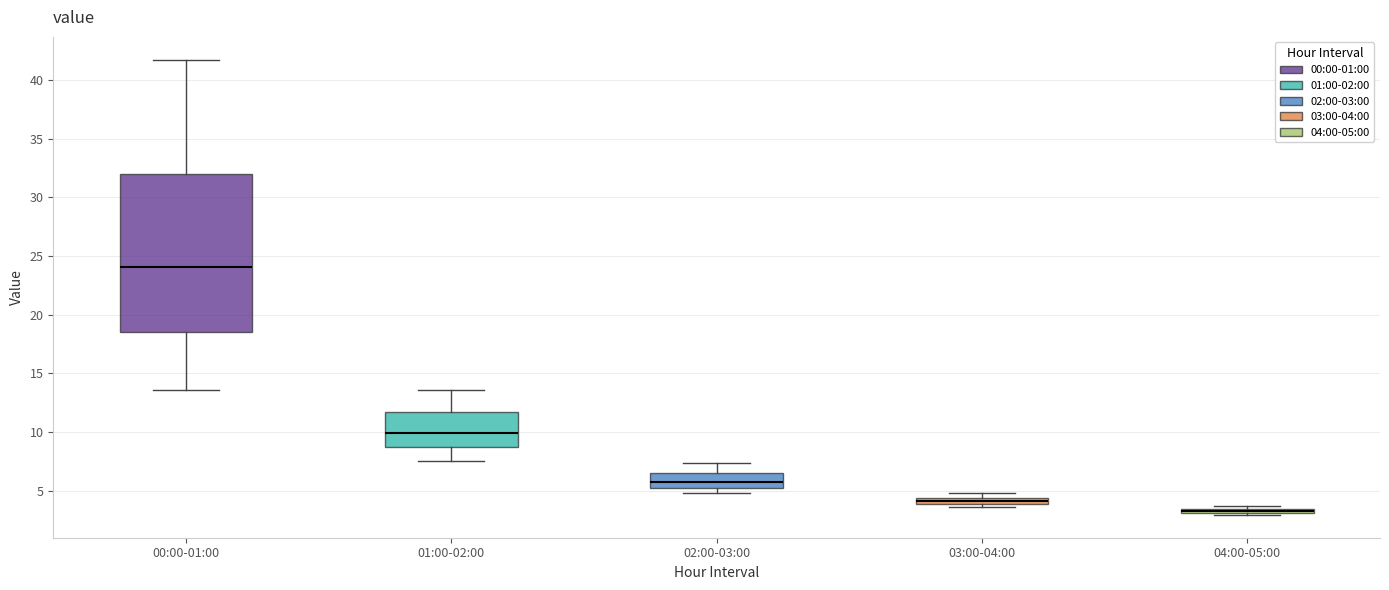

Which box is the tallest, from its lower edge to its upper edge?

00:00-01:00